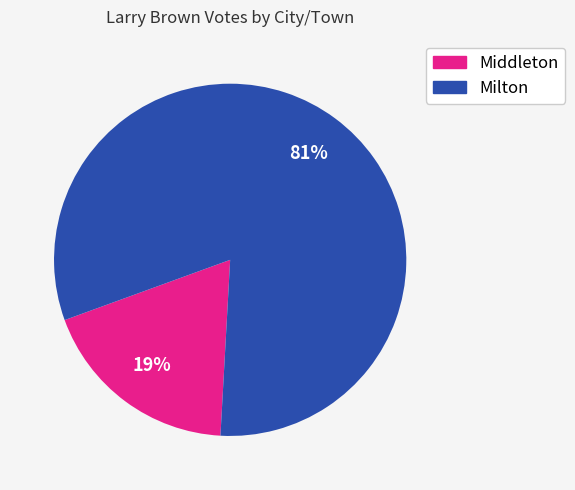

Is there a majority slice in this chart?

Yes